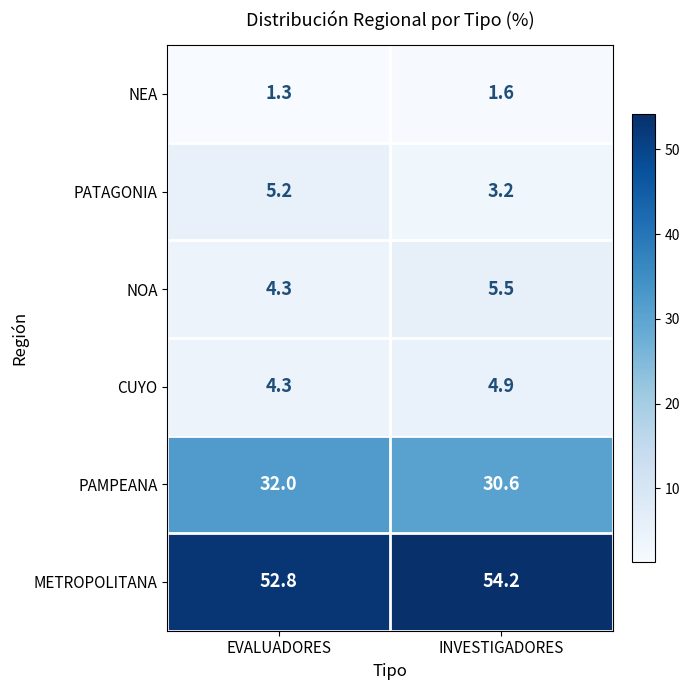

Reading left to right, transcribe all the data shown in this chart.

NEA: 1.3	1.6
PATAGONIA: 5.2	3.2
NOA: 4.3	5.5
CUYO: 4.3	4.9
PAMPEANA: 32.0	30.6
METROPOLITANA: 52.8	54.2